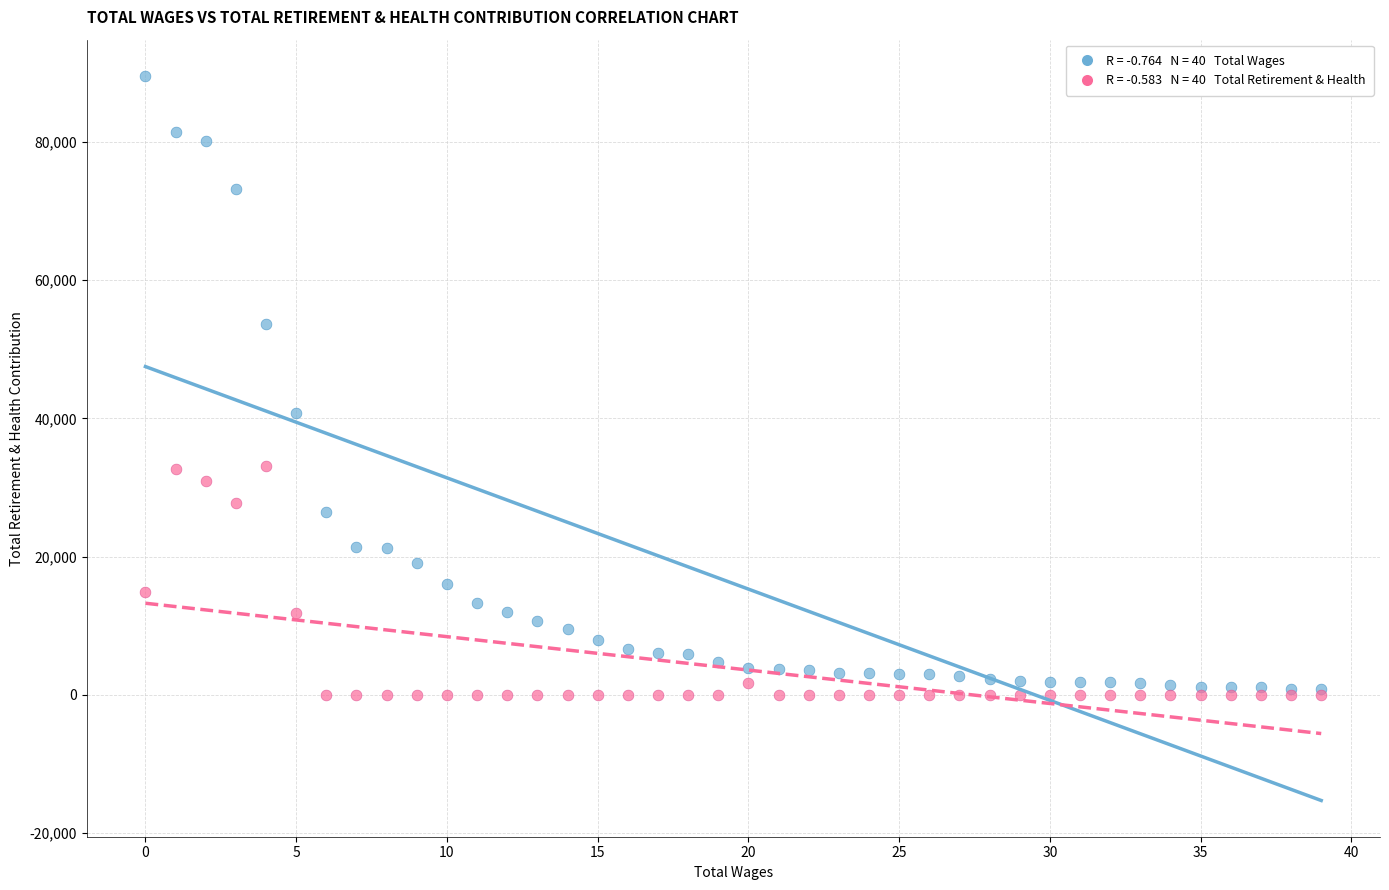

Across all series, what Y value is closest to 44780?

40745